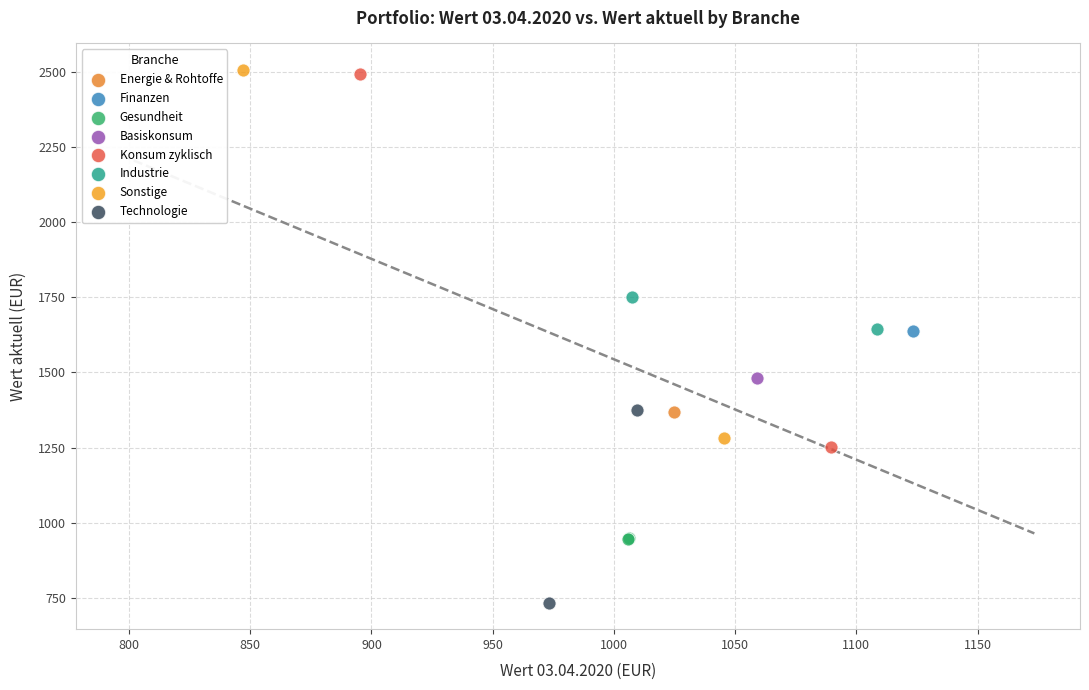

What are all the series names shown in the legend?

Energie & Rohtoffe, Finanzen, Gesundheit, Basiskonsum, Konsum zyklisch, Industrie, Sonstige, Technologie